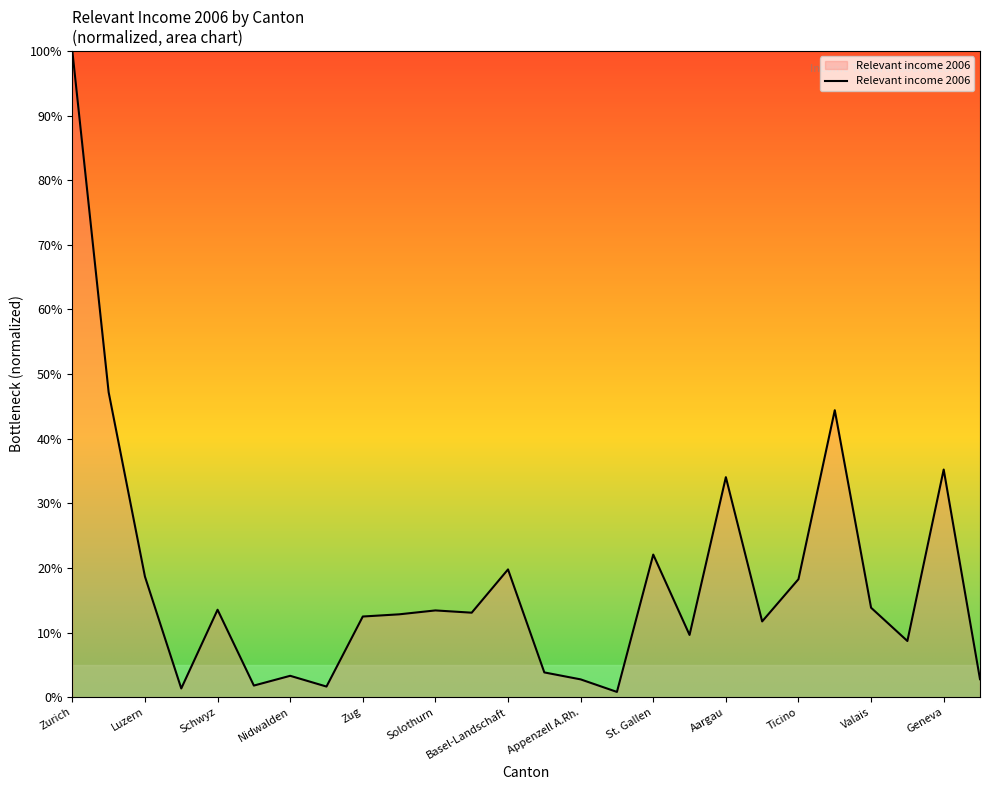

What is the greatest value displayed?

100.0